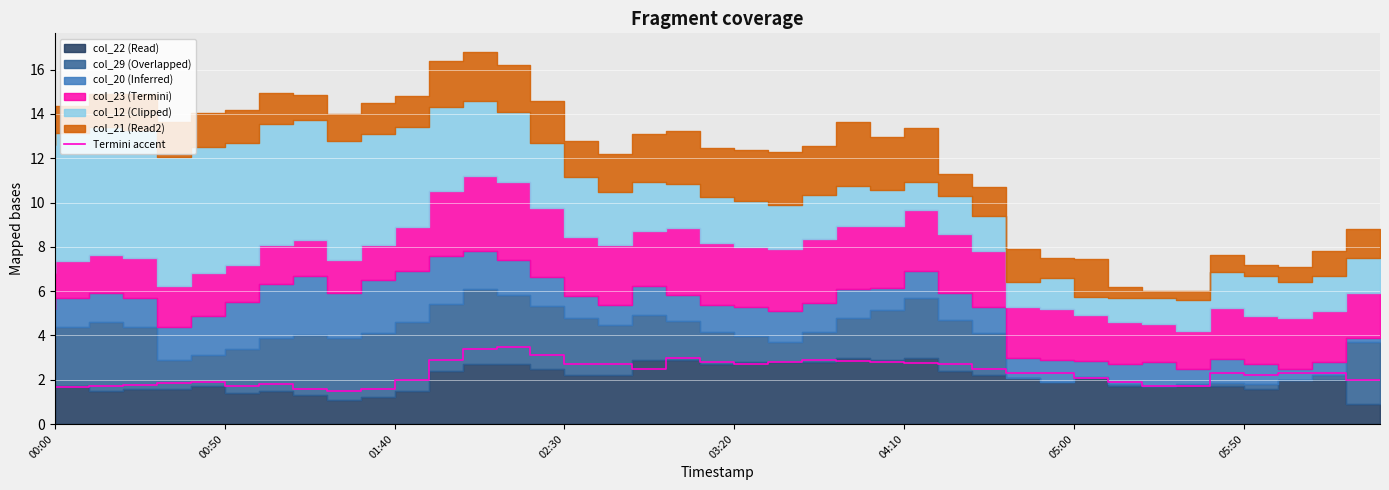

The Termini accent series shows 2.3 at 00:00. True or false?

False